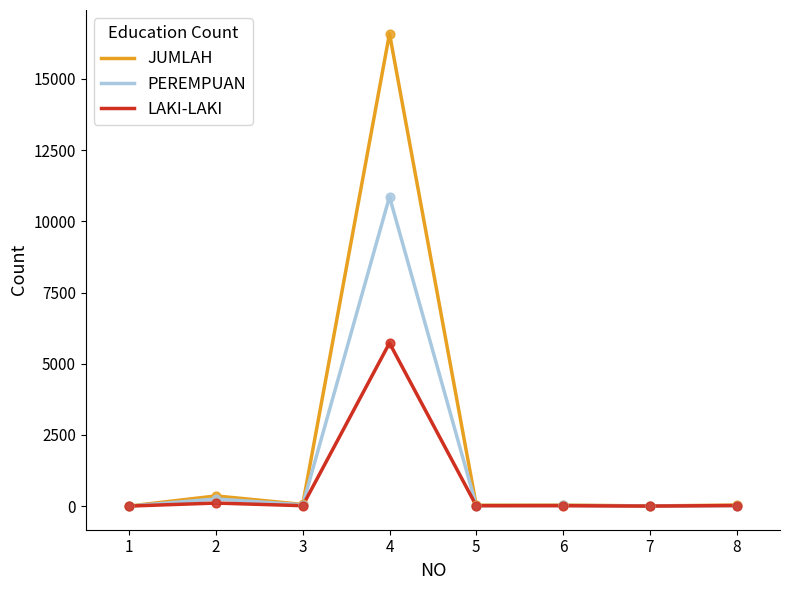

Is the value of LAKI-LAKI at 7 greater than the value of PEREMPUAN at 2?

No